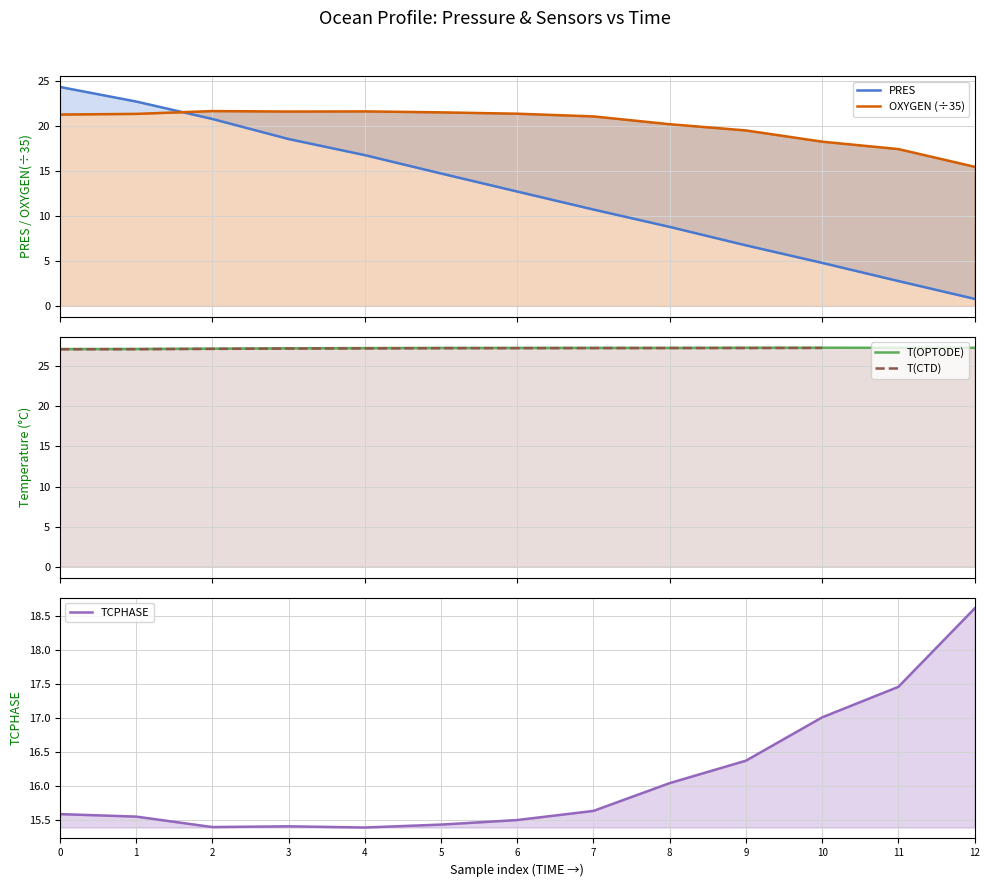

True or false: T(OPTODE) and OXYGEN (÷35) cross at least once.

False